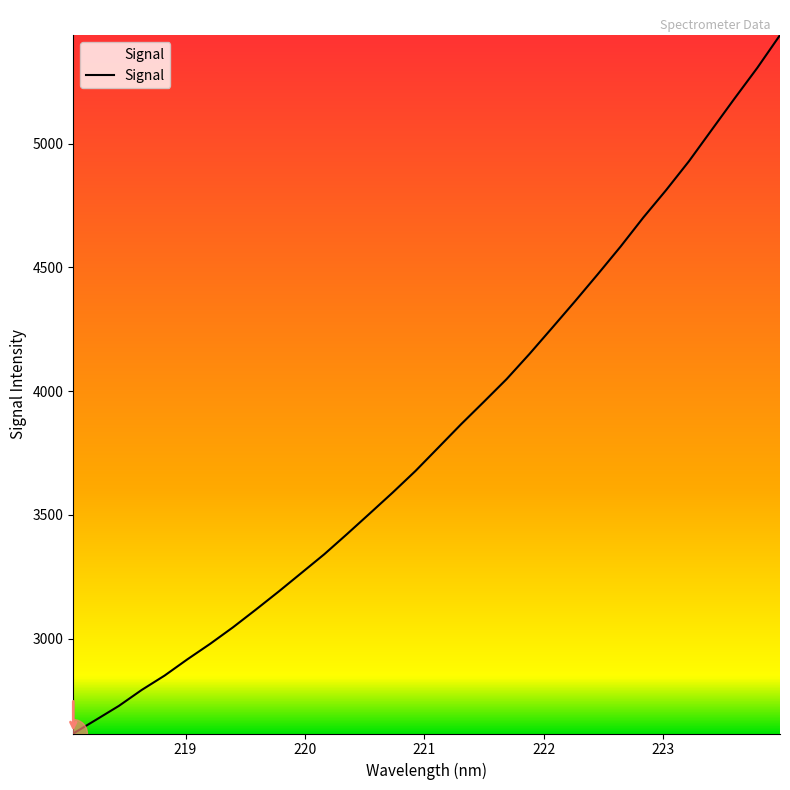

What is the difference between the maximum and minimum values?

2821.3